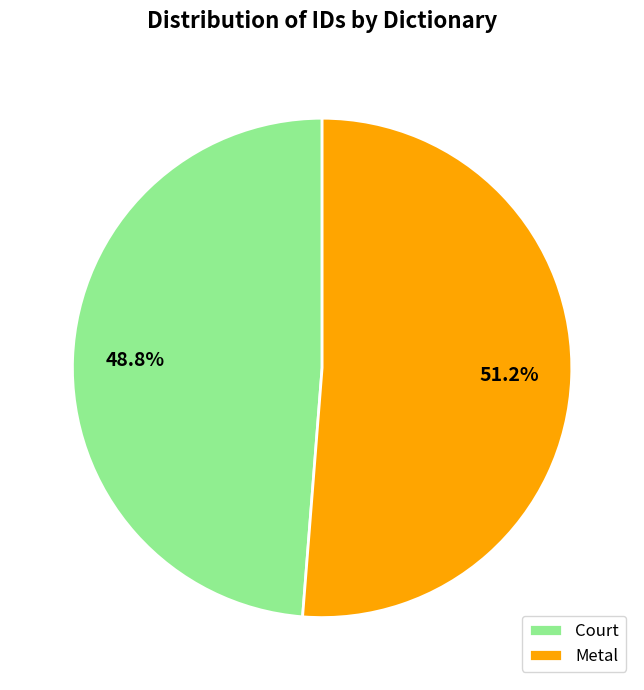

What is the smallest slice in the pie chart?

Court